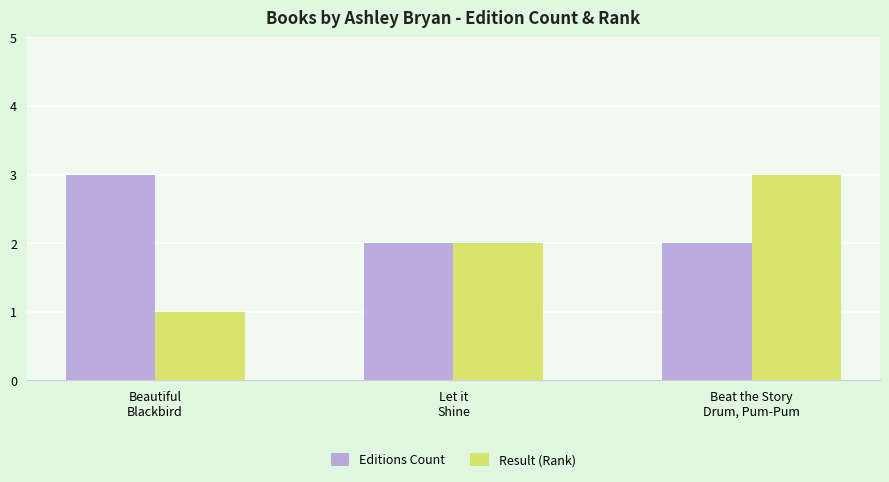

Reading left to right, list all the values displayed in this chart.

Editions Count: 3	2	2
Result (Rank): 1	2	3